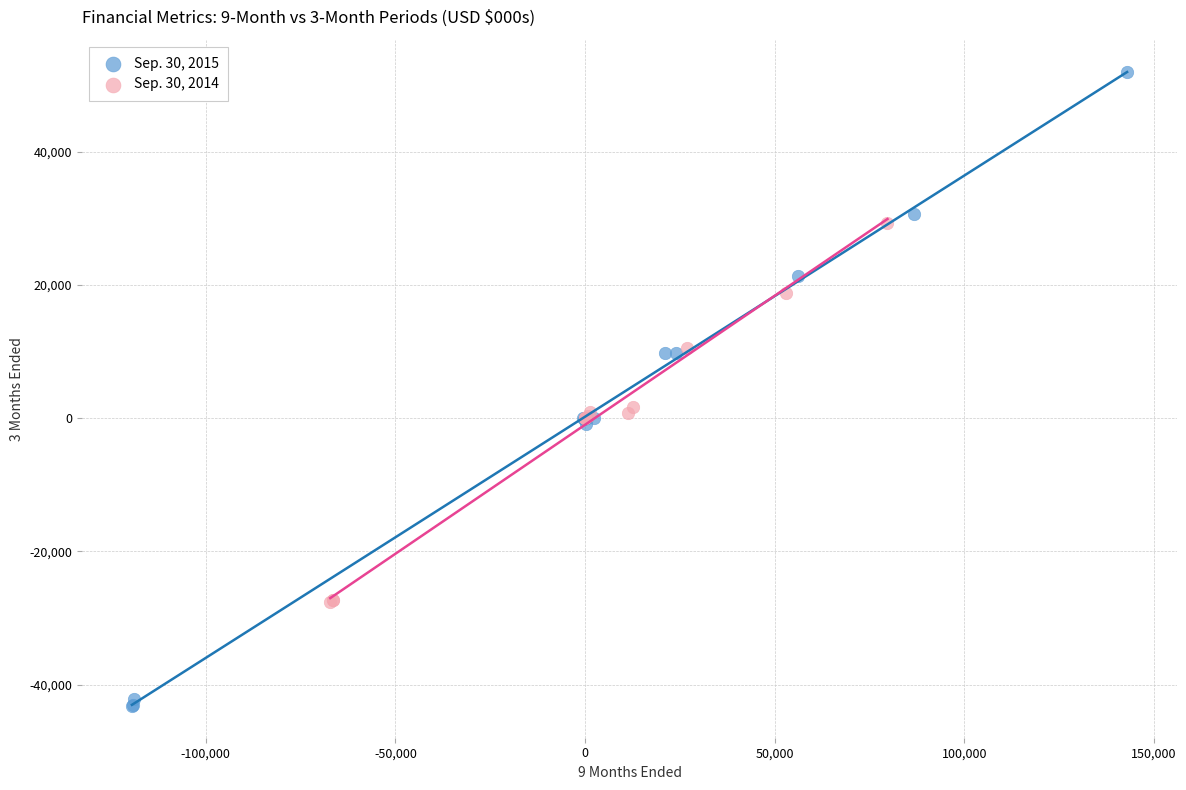

Which series contains the lowest Y value?

Sep. 30, 2015